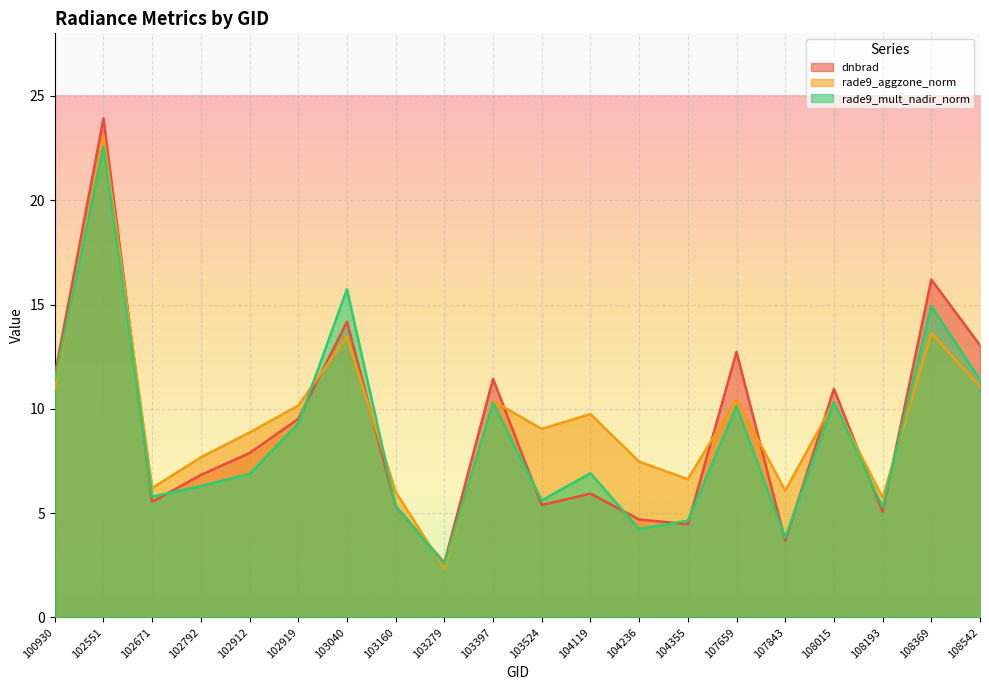

At which label does rade9_mult_nadir_norm first exceed 6?

100930